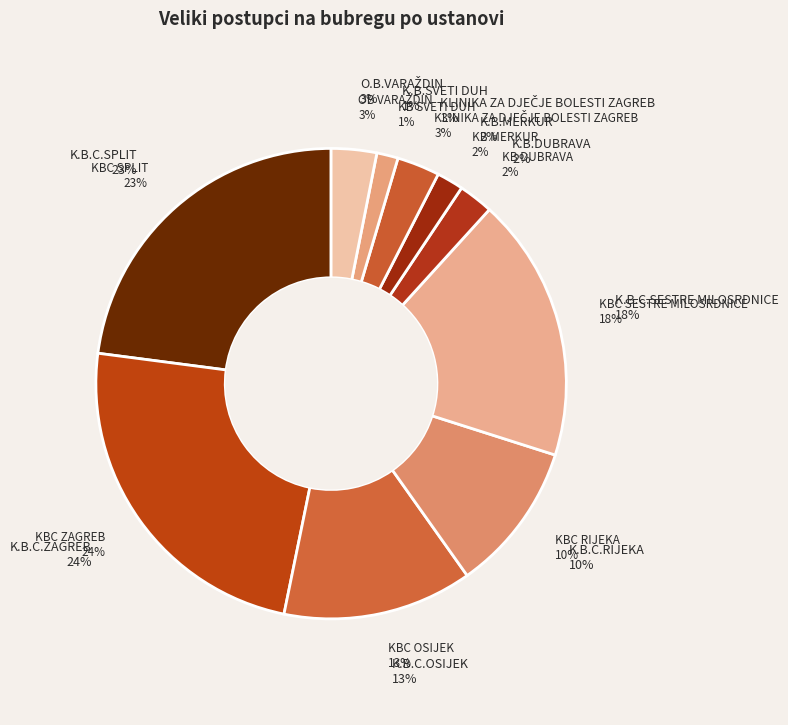

The K.B.C.SPLIT slice represents 23% of the pie. True or false?

True